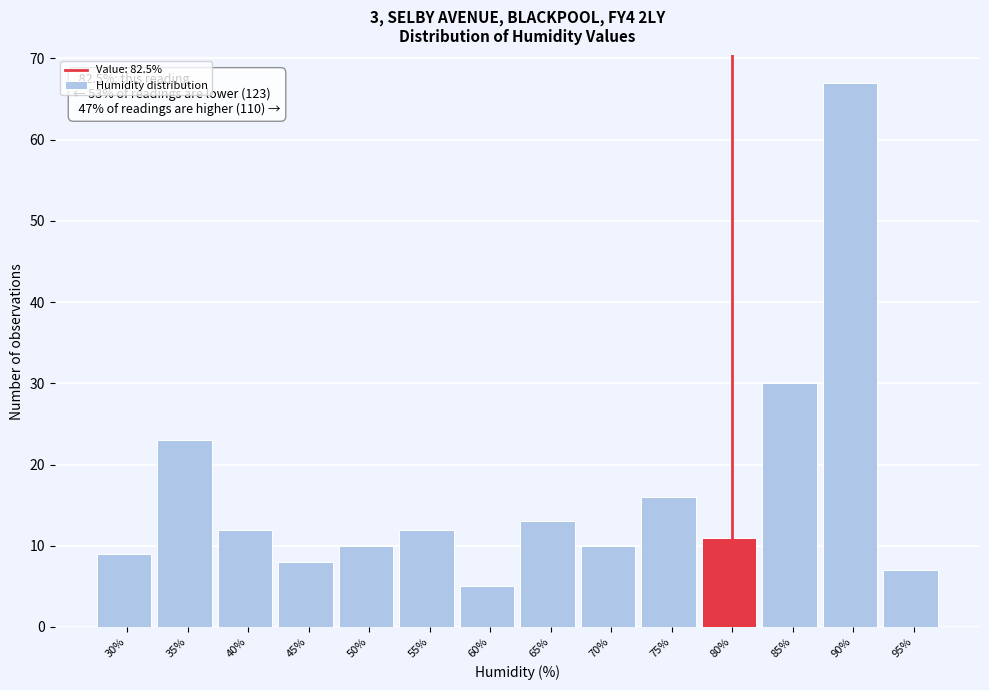

Reading left to right, list all the values displayed in this chart.

30%=9	35%=23	40%=12	45%=8	50%=10	55%=12	60%=5	65%=13	70%=10	75%=16	80%=11	85%=30	90%=67	95%=7